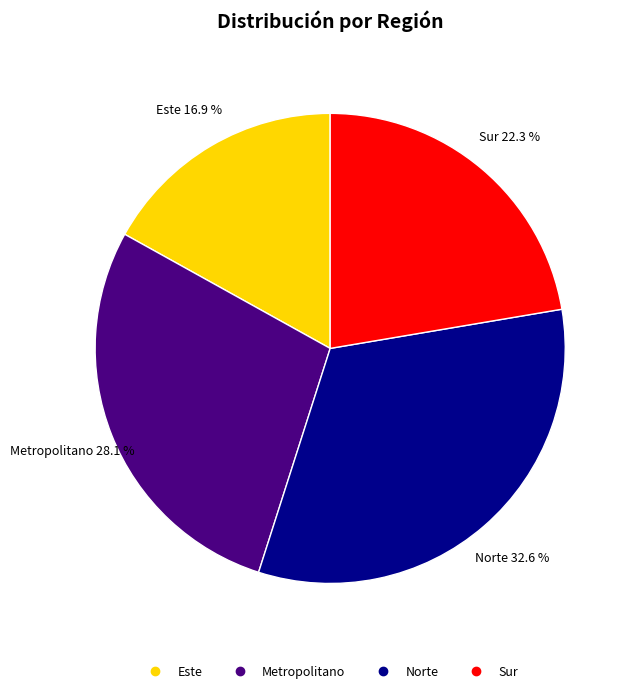

How many slices are in this pie chart?

4